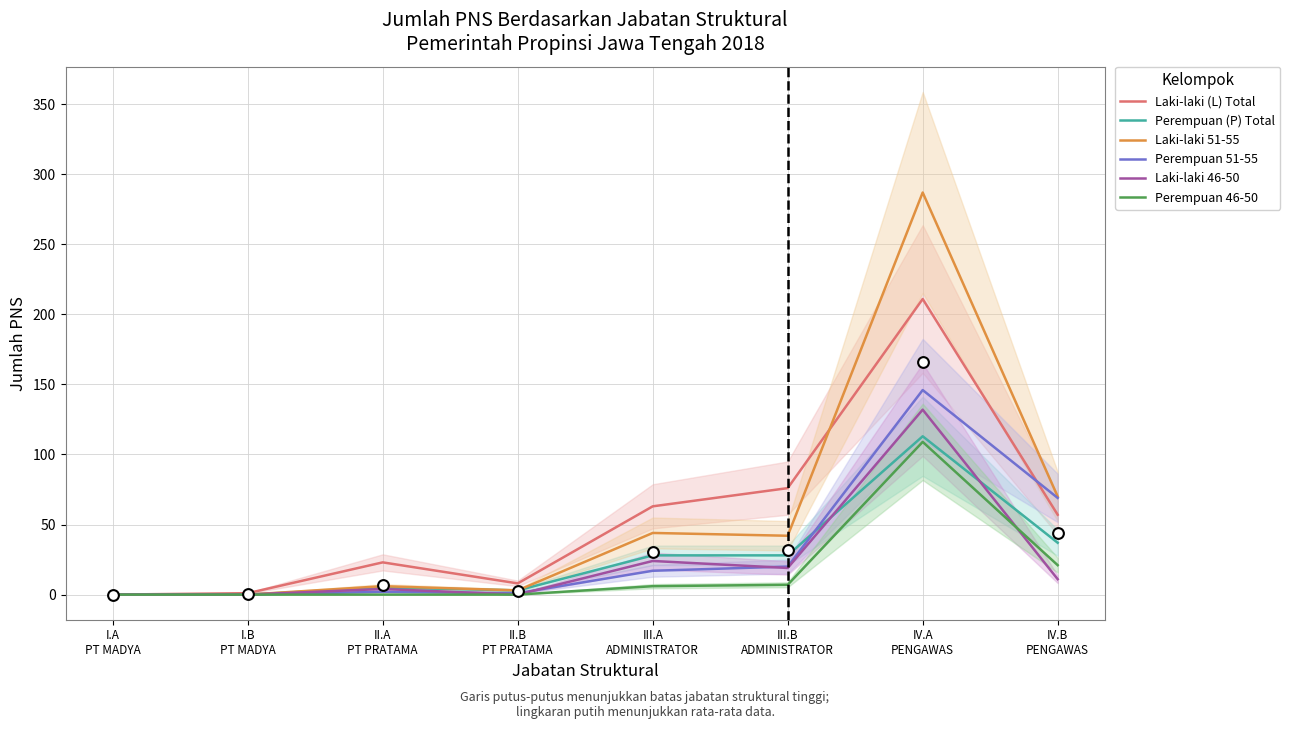

At how many categories does at least one series exceed 43?

4